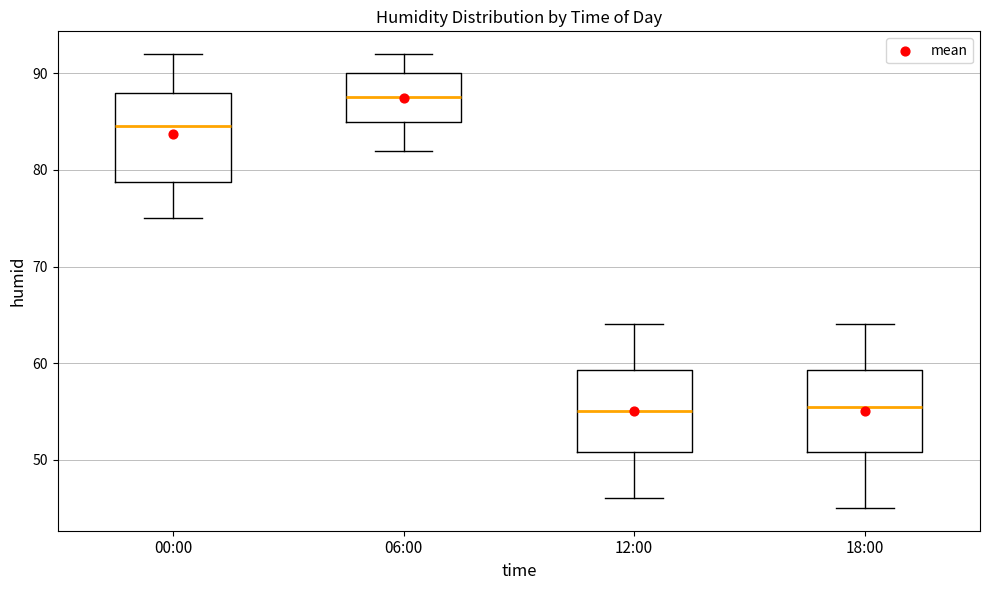

Which box has the highest median line?

06:00